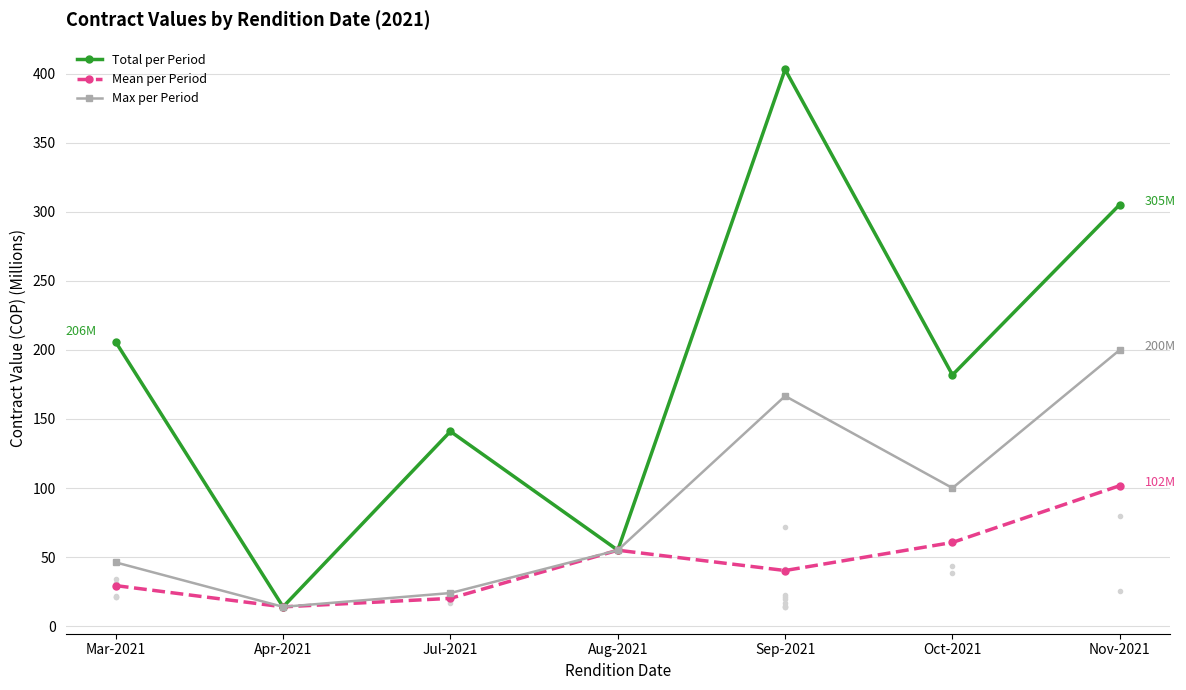

Is this an area chart (filled region under the line)?

No